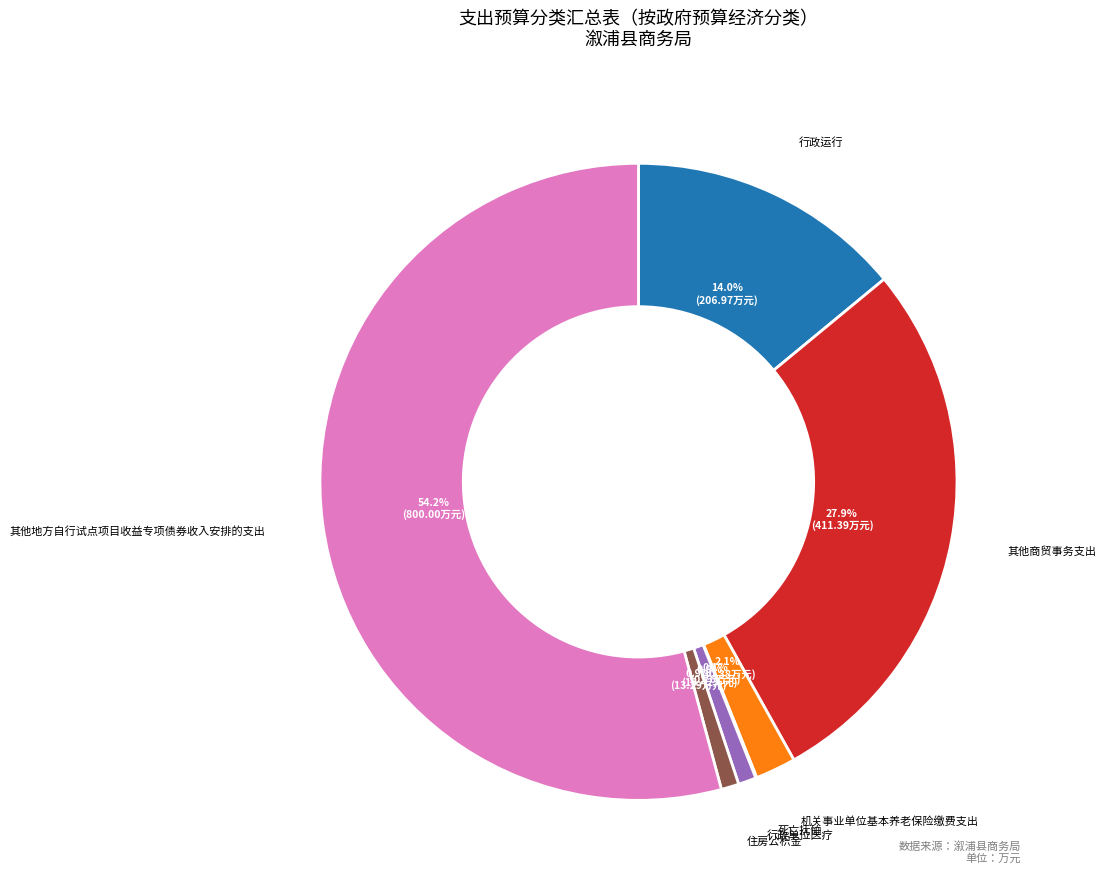

Does any single category account for the majority?

Yes